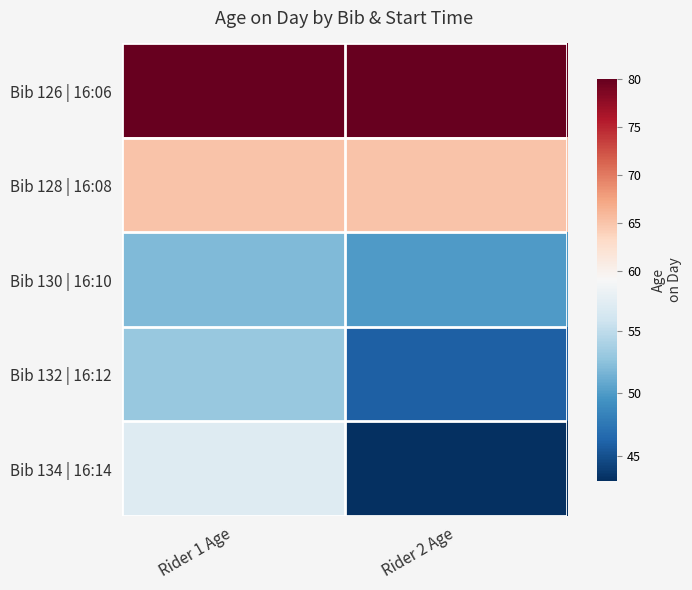

How many data points does each series have?

2